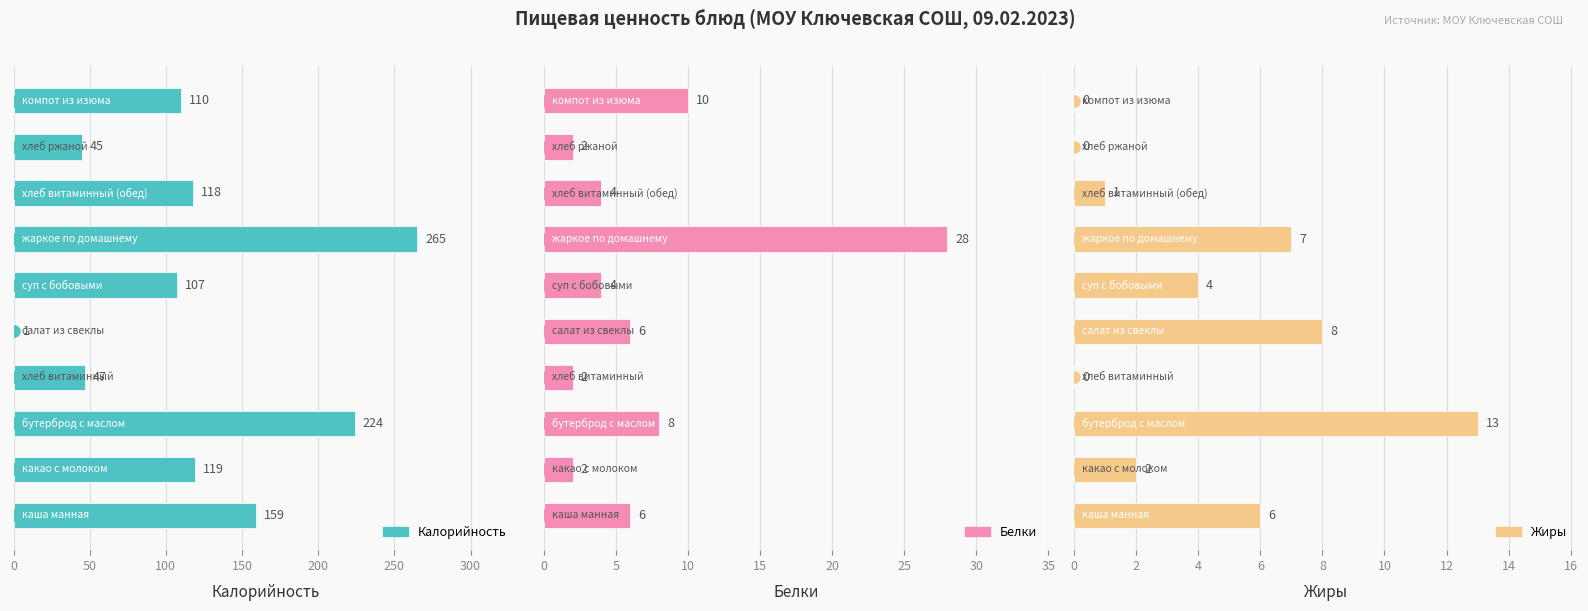

Reading left to right, transcribe all the data shown in this chart.

Калорийность: 159	119	224	47	1	107	265	118	45	110
Белки: 6	2	8	2	6	4	28	4	2	10
Жиры: 6	2	13	0	8	4	7	1	0	0